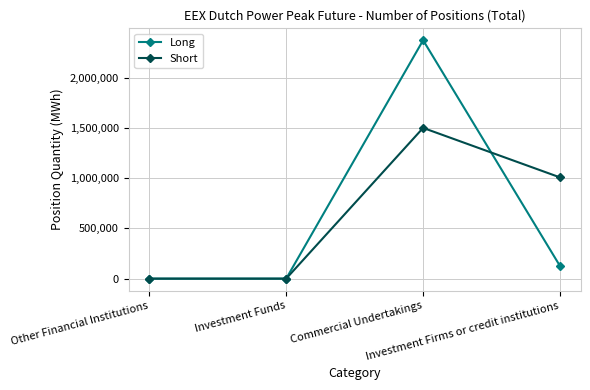

The value of Short at Commercial Undertakings is 626042. True or false?

False